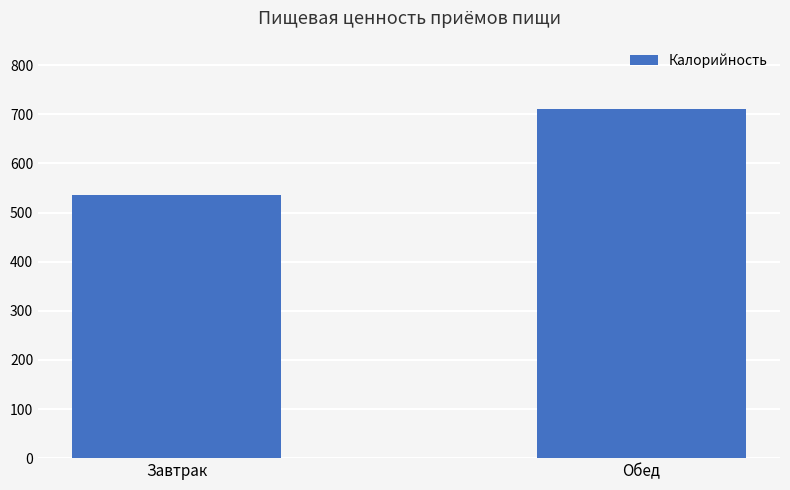

Where does the data first go above 710?

Обед